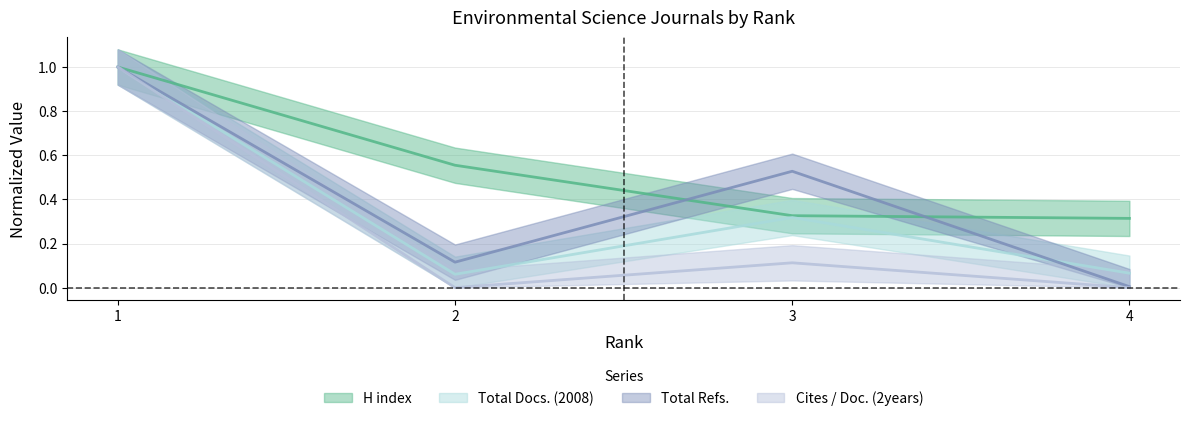

Where is the first local minimum for Cites / Doc. (2years)?

2